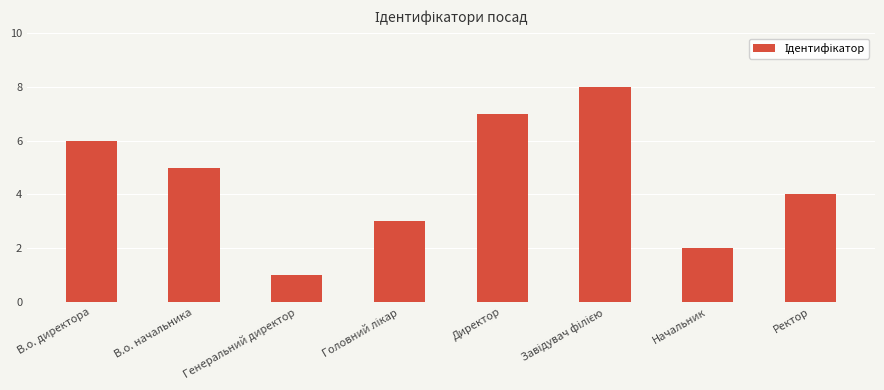

What is the ratio of the value at Ректор to the value at Директор?

0.6